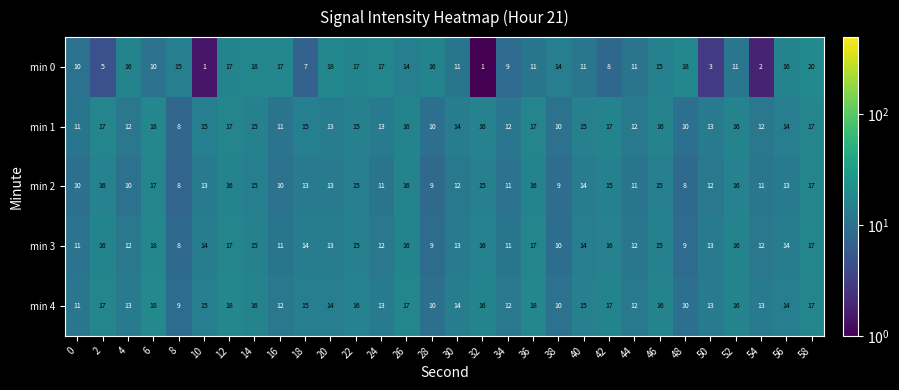

How many series are shown in this chart?

5